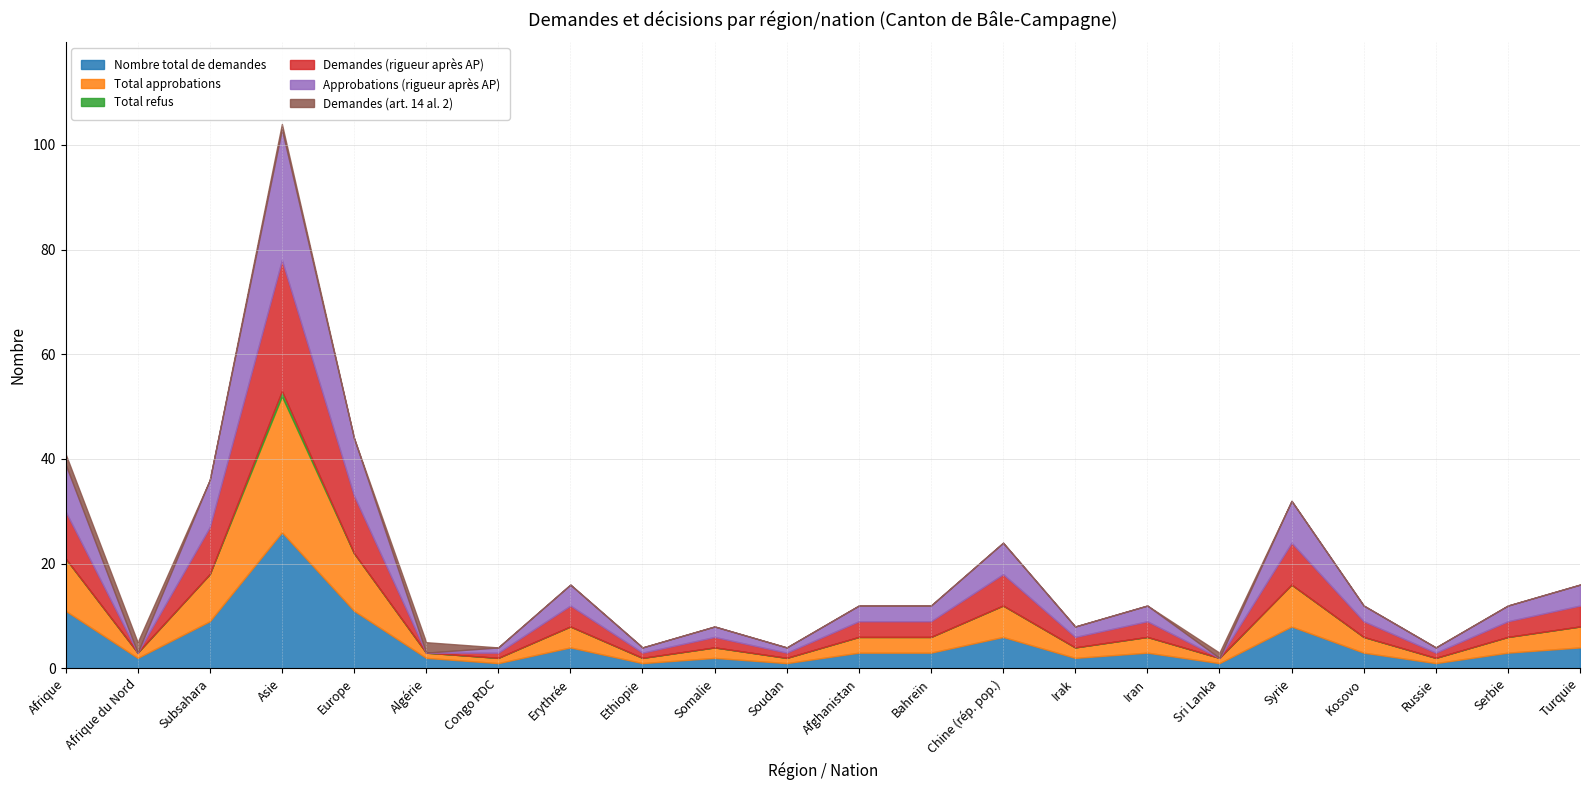

True or false: Nombre total de demandes and Demandes (rigueur après AP) intersect in this chart.

False